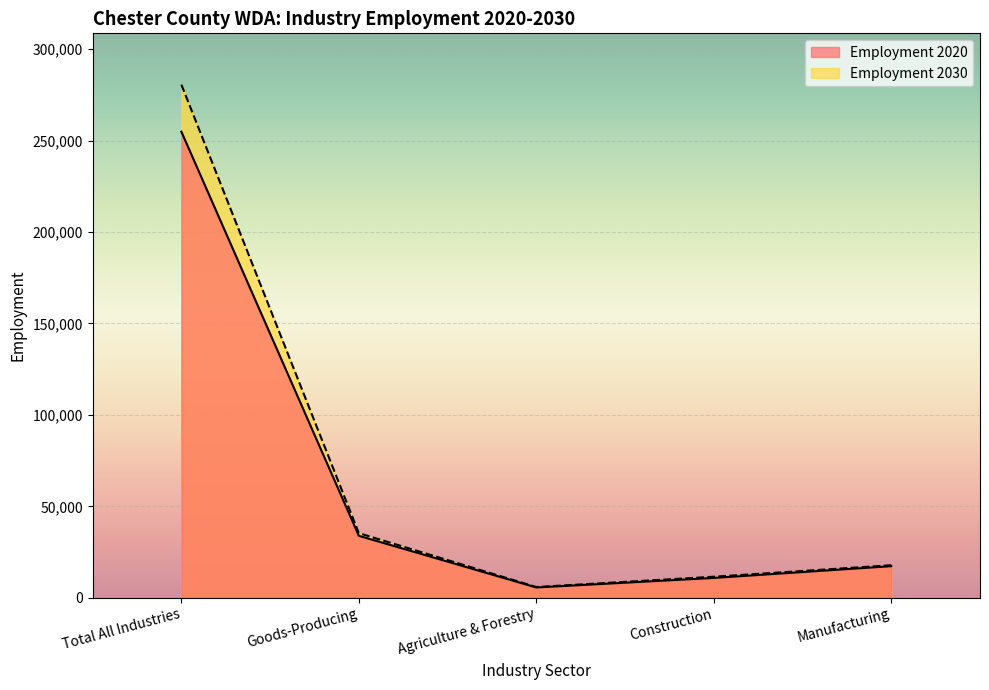

Which series has the largest total across all categories?

Employment 2030